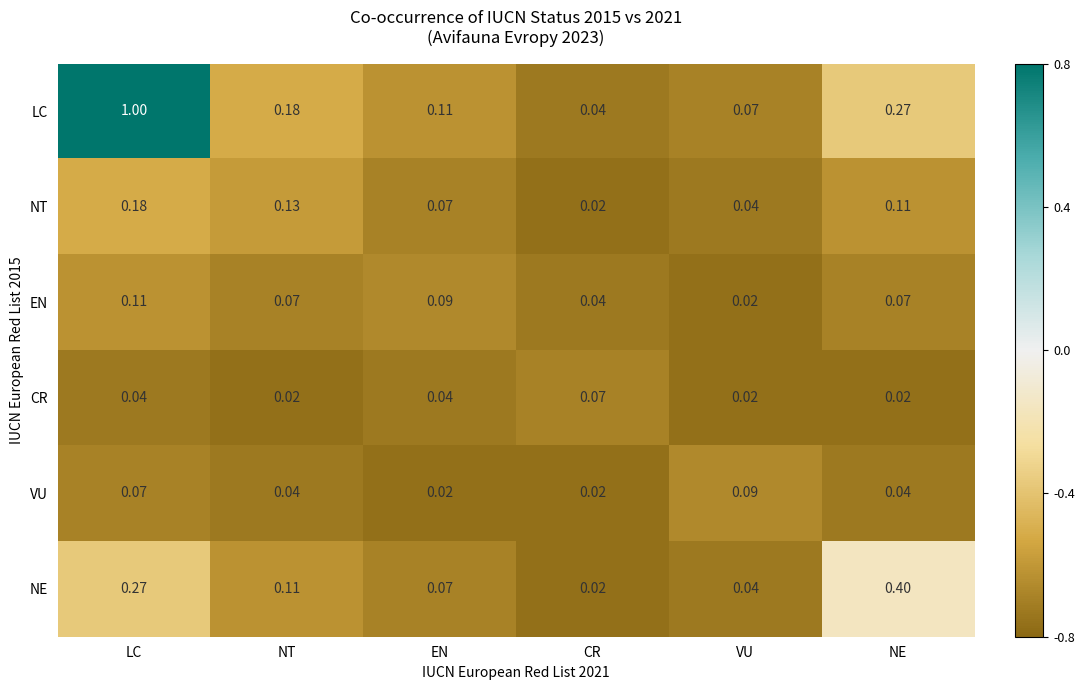

Which category has the highest value in the EN series?

LC